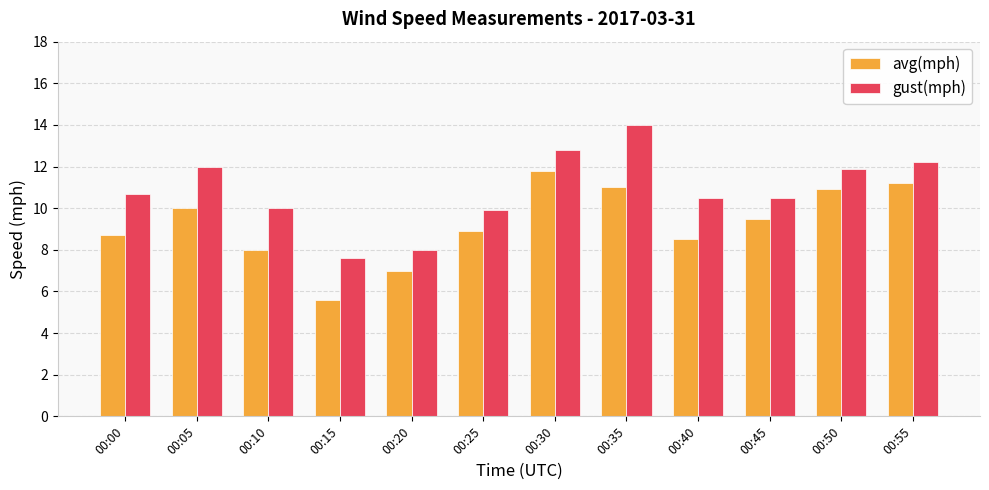

Reading left to right, transcribe all the data shown in this chart.

avg(mph): 8.7	10.0	8.0	5.6	7.0	8.9	11.8	11.0	8.5	9.5	10.9	11.2
gust(mph): 10.7	12.0	10.0	7.6	8.0	9.9	12.8	14.0	10.5	10.5	11.9	12.2